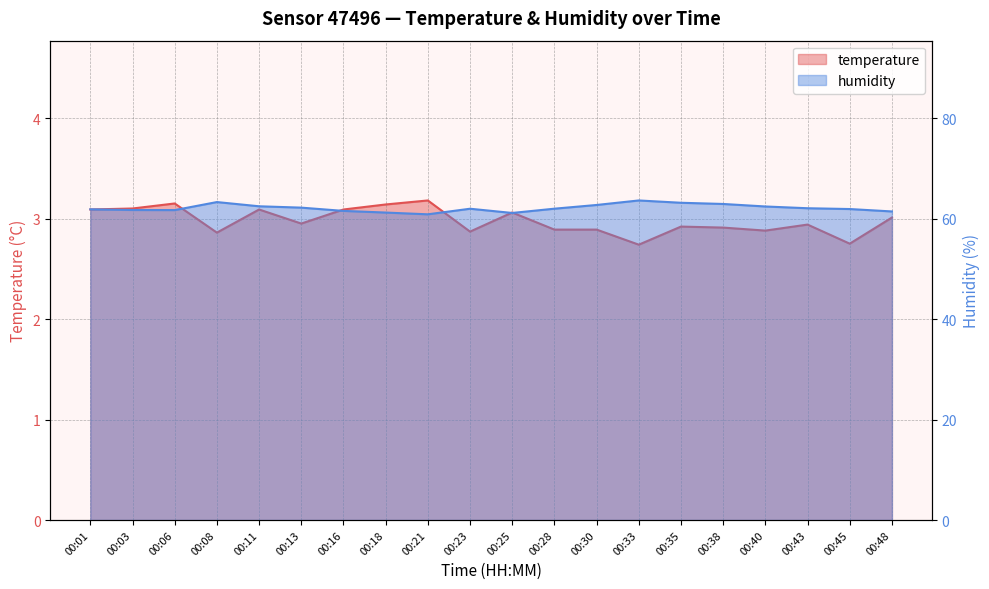

Which series has the largest total across all categories?

humidity